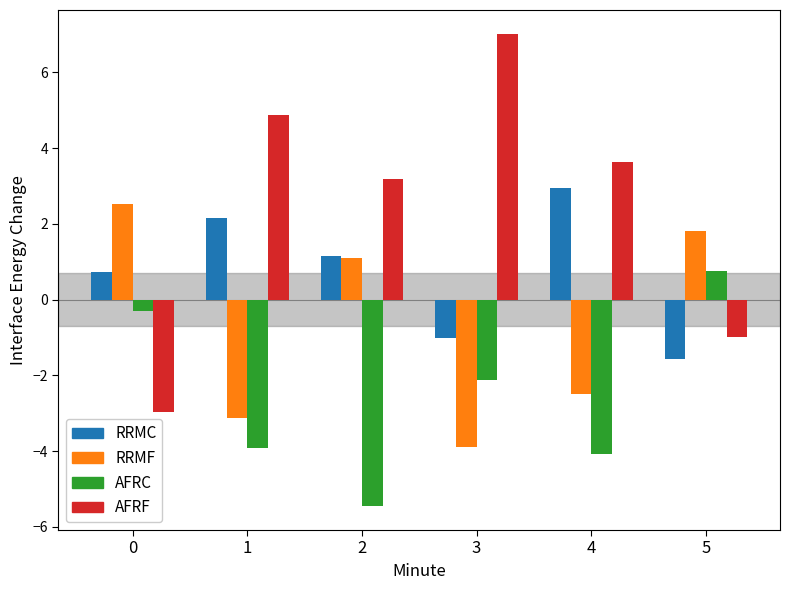

What is the difference between the maximum and second lowest values in the AFRC series?

4.8